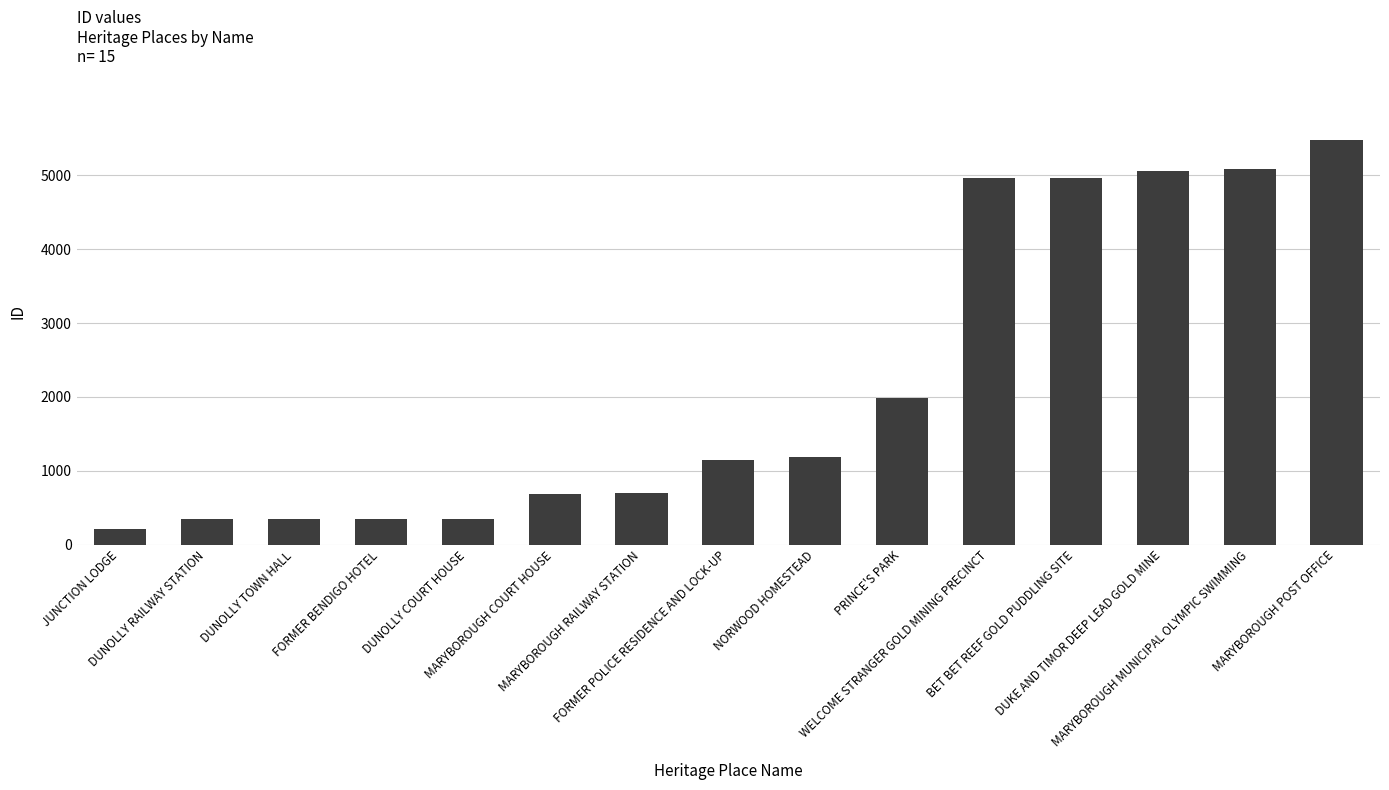

What is the difference between the maximum and second lowest values?

5141